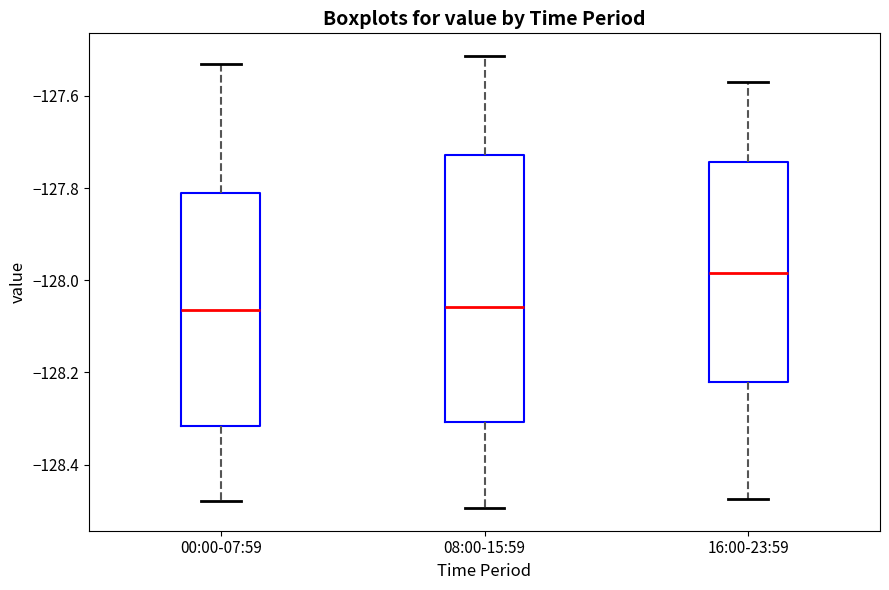

Reading left to right, read every box against the y-axis: the position of its median line, the range the box covers, and the ends of its whiskers. The values are not printed on the chart, so give them approximately, as read against the axis.

00:00-07:59: median -128.06, box -128.32 to -127.80, whiskers -128.48 to -127.54
08:00-15:59: median -128.06, box -128.30 to -127.72, whiskers -128.50 to -127.52
16:00-23:59: median -127.98, box -128.22 to -127.74, whiskers -128.48 to -127.58